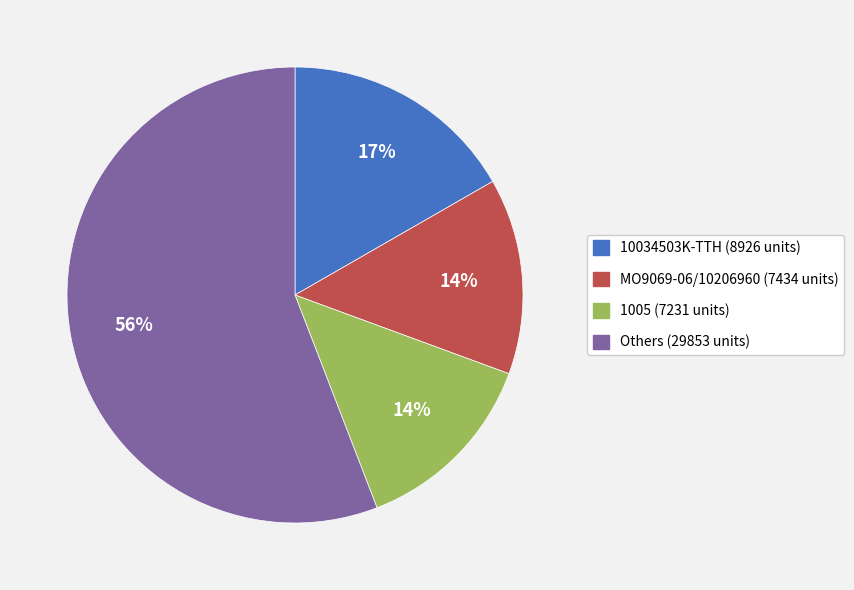

Is it true that MO9069-06/10206960 (7434 units) is 14% of the pie?

True